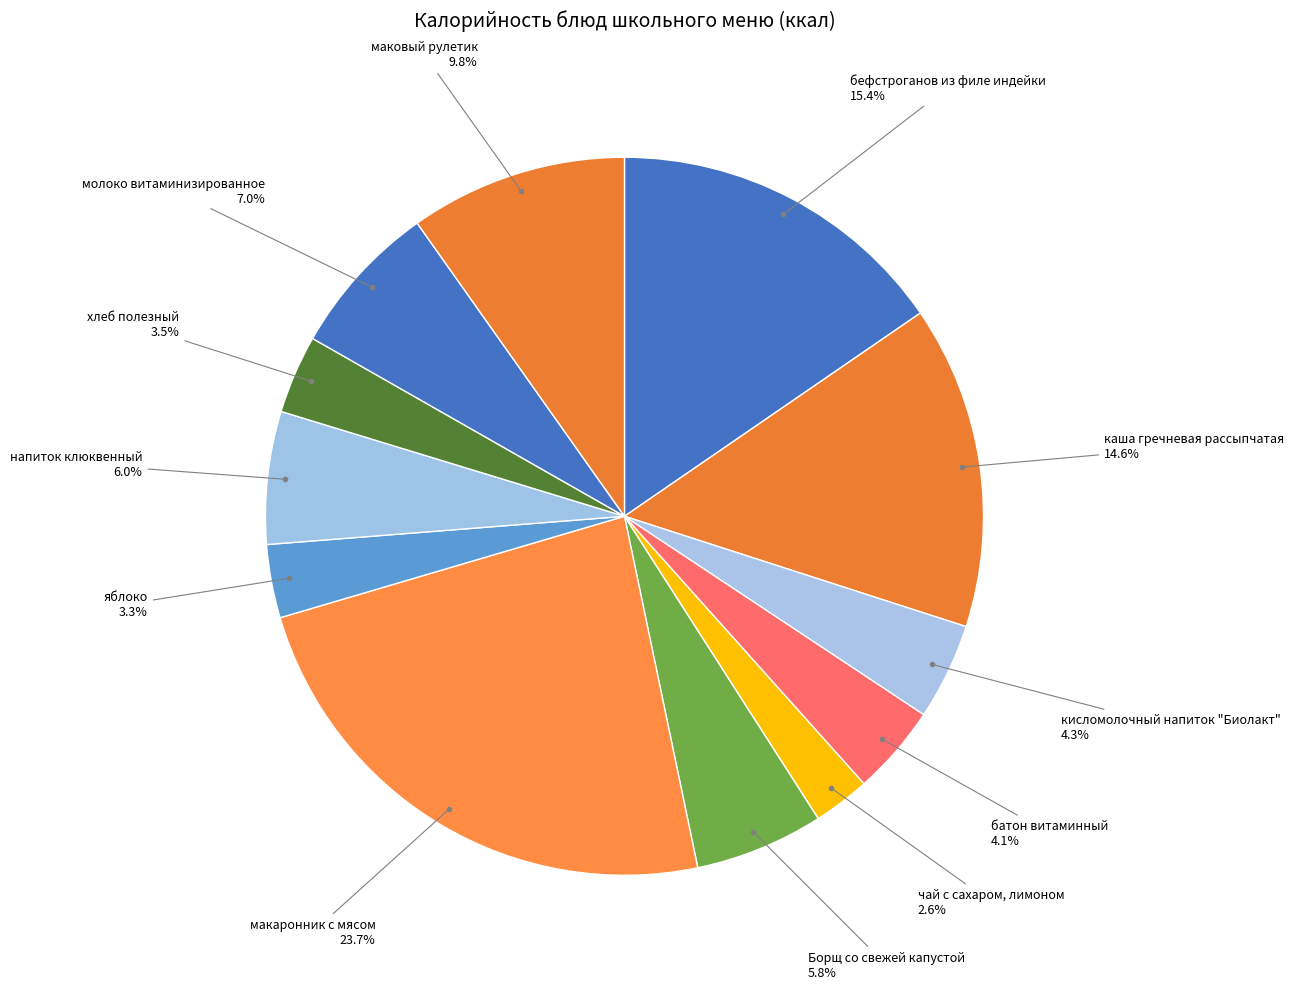

How many segments does this pie chart have?

12